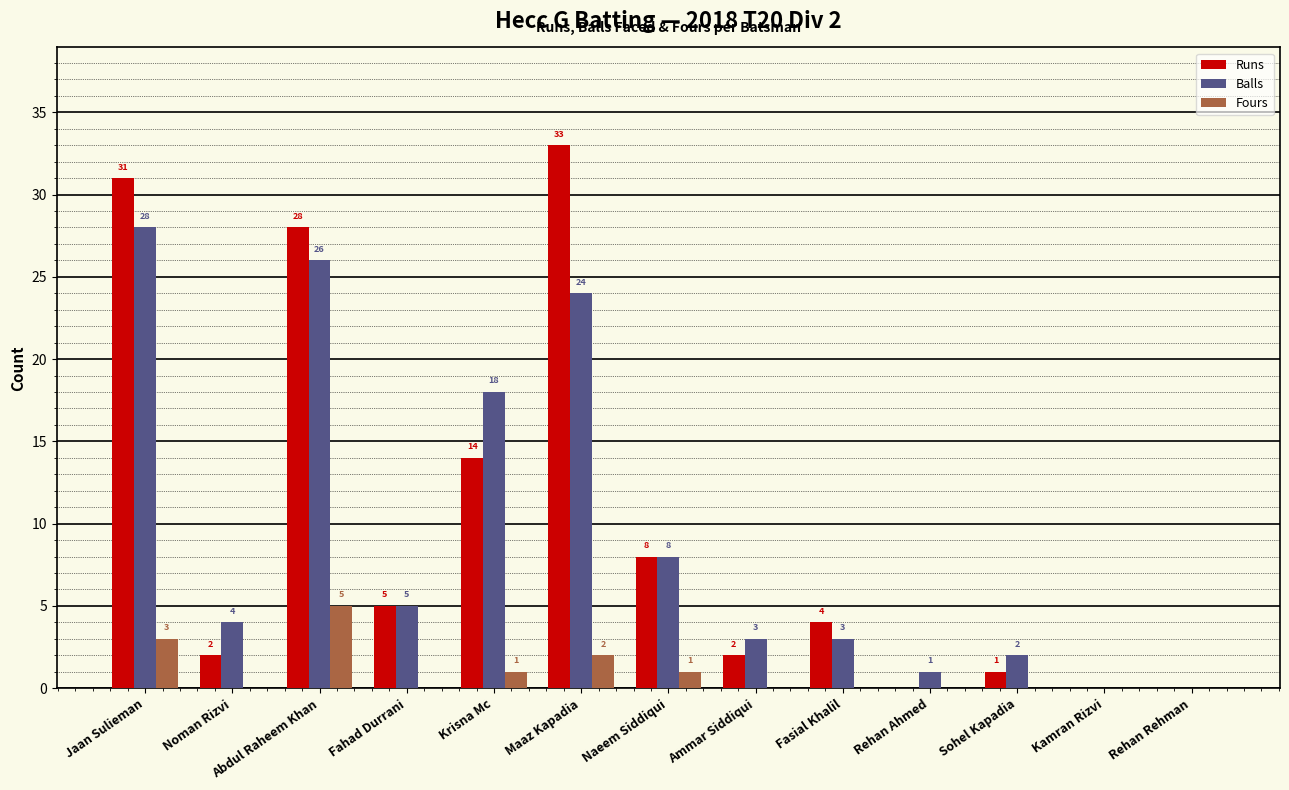

What is the maximum value for Runs?

33